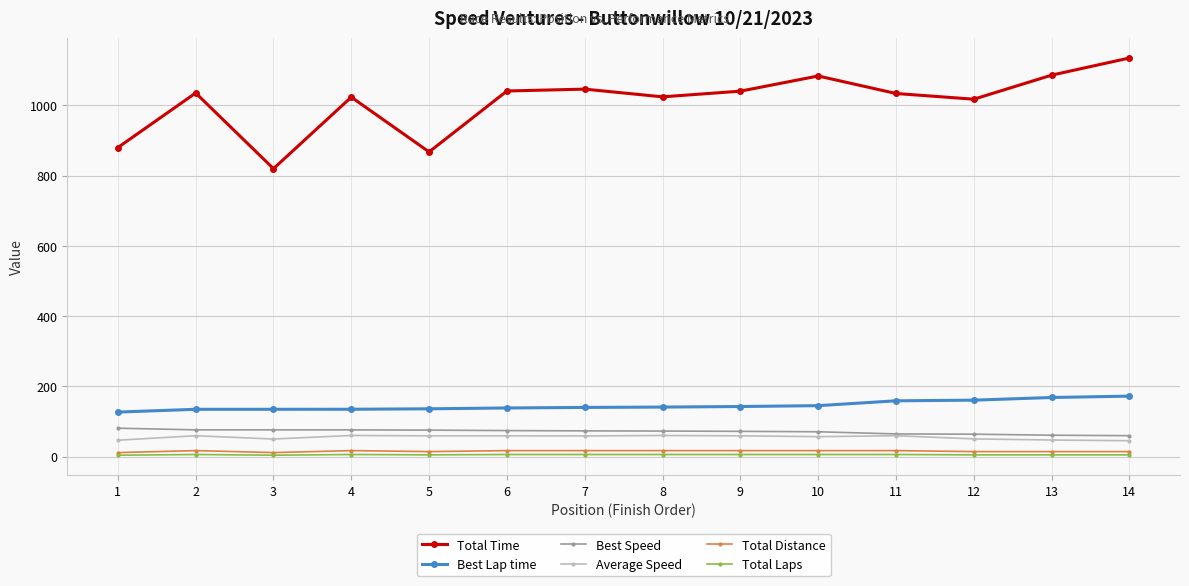

What is the difference between the maximum and minimum values in the Best Speed series?

21.3